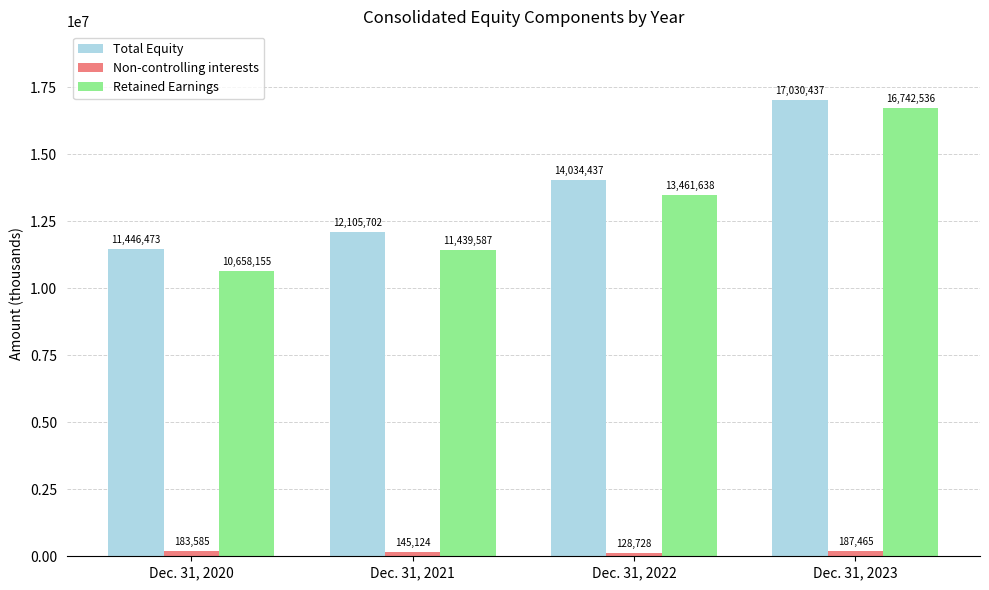

What value does the Retained Earnings series have at Dec. 31, 2021, to the nearest 50?

11439600